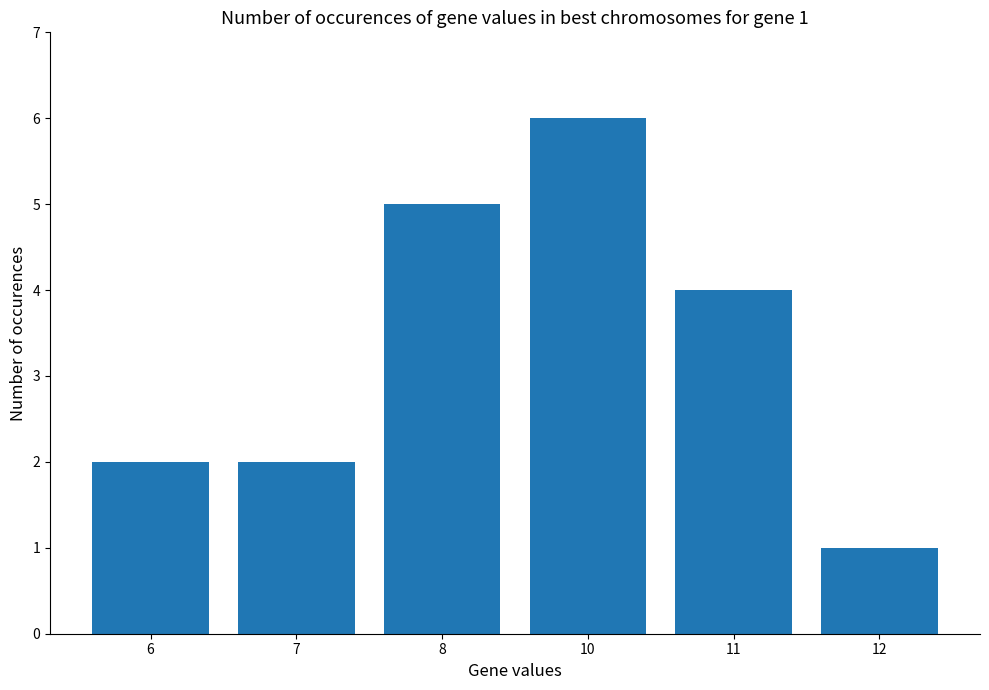

The value at 11 is 4. True or false?

True